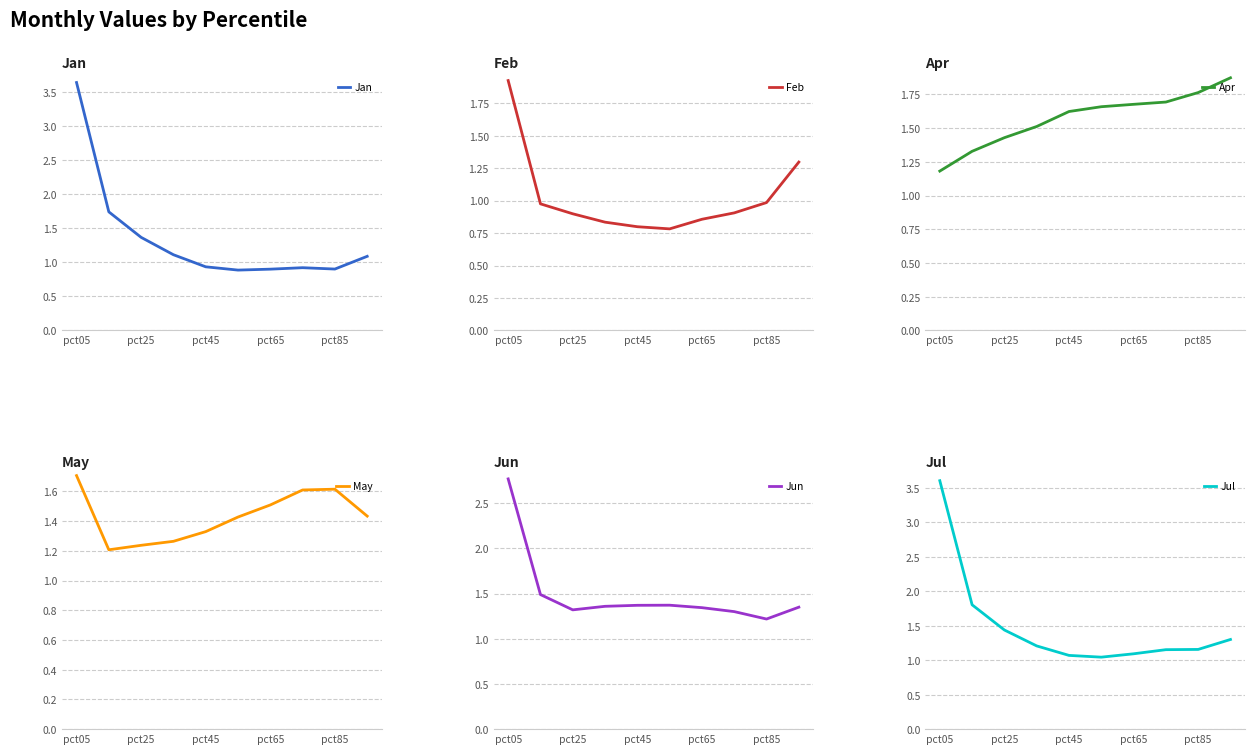

True or false: Apr and May intersect in this chart.

True